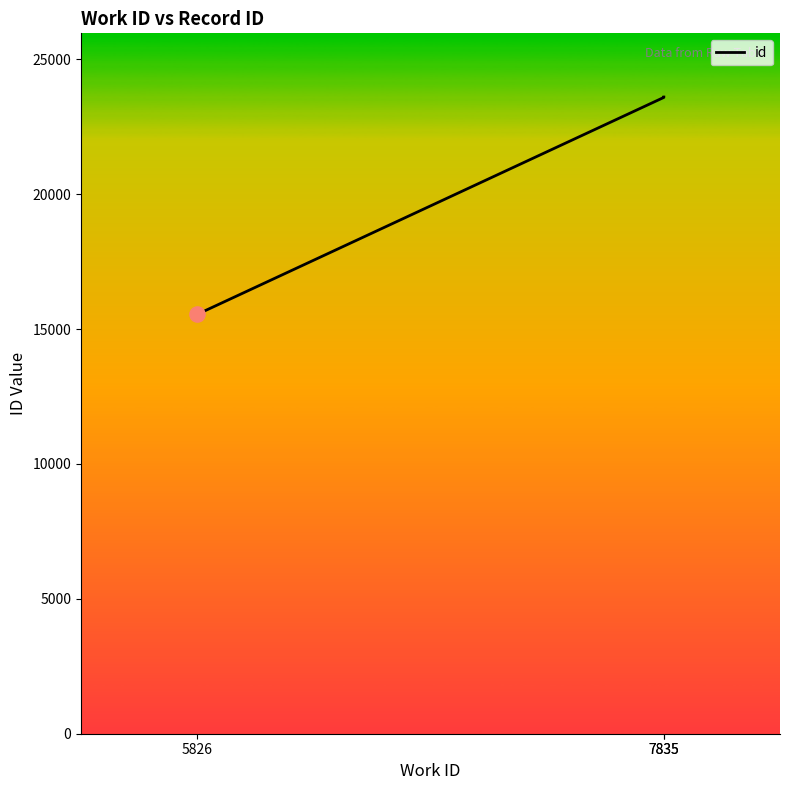

Between 7835 and 7835, which is larger?

7835